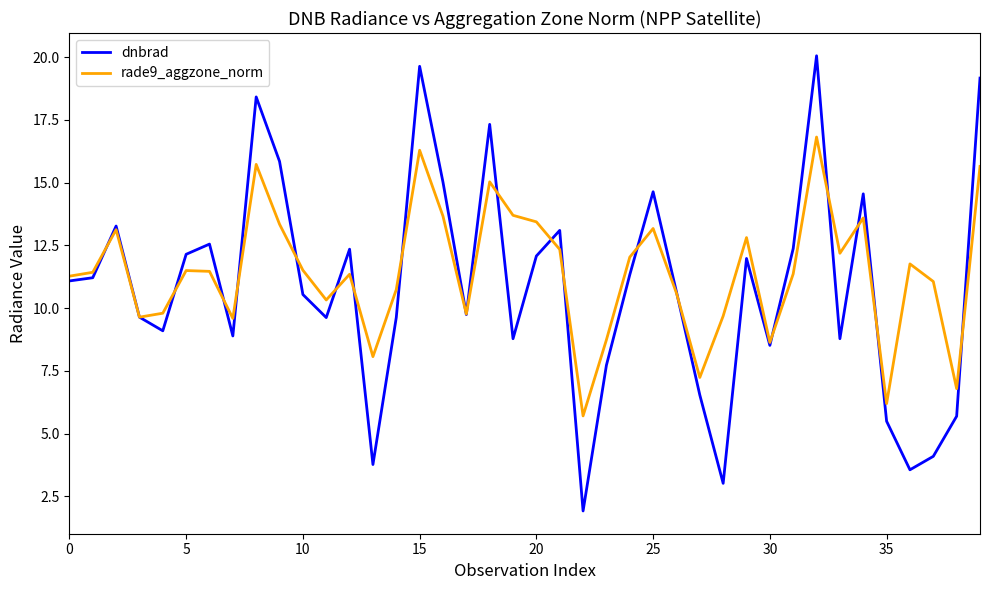

Which series has the widest spread of values?

dnbrad